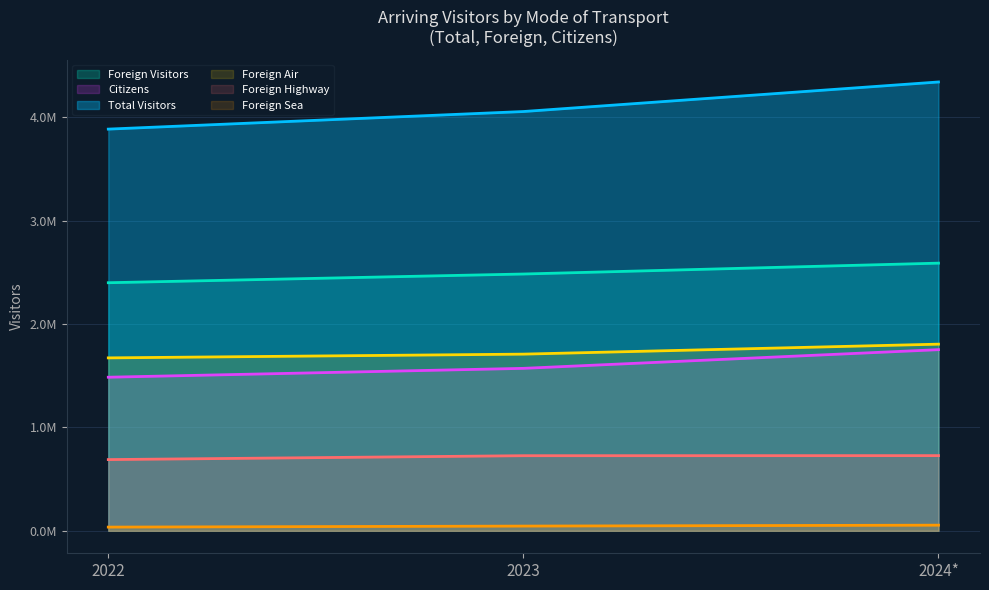

Is it true that Foreign Highway equals 1047387 at 2022?

False